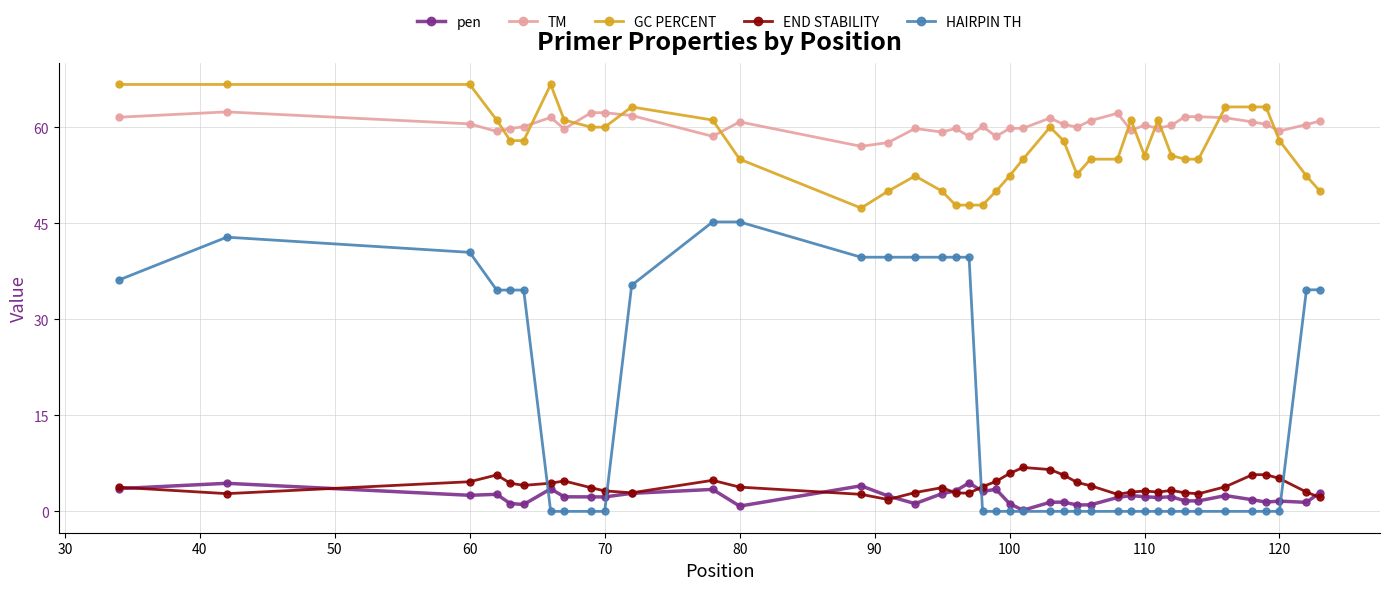

Which series has the widest spread of values?

HAIRPIN TH